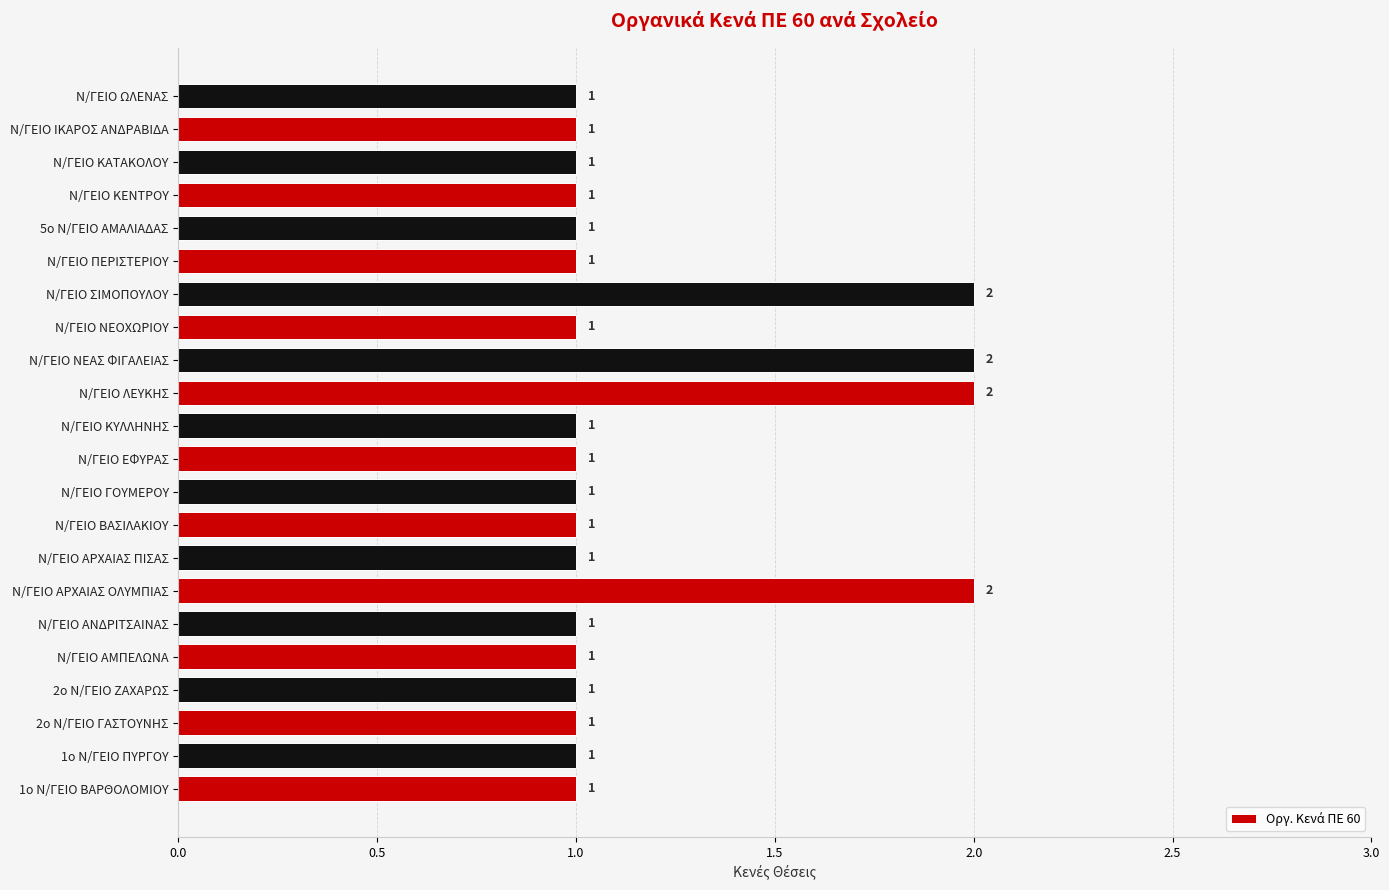

True or false: the data shows 3 at Ν/ΓΕΙΟ ΑΡΧΑΙΑΣ ΟΛΥΜΠΙΑΣ.

False